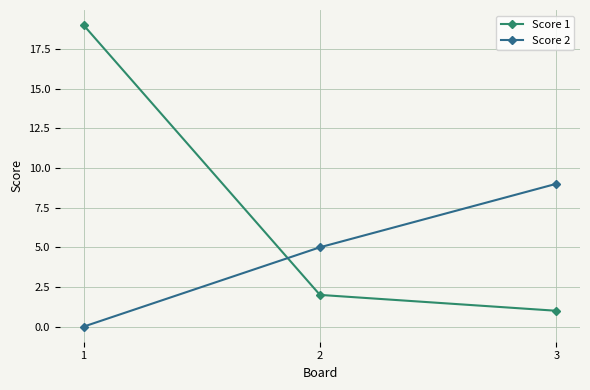

List the labels in order of Score 2 value, largest first.

3, 2, 1